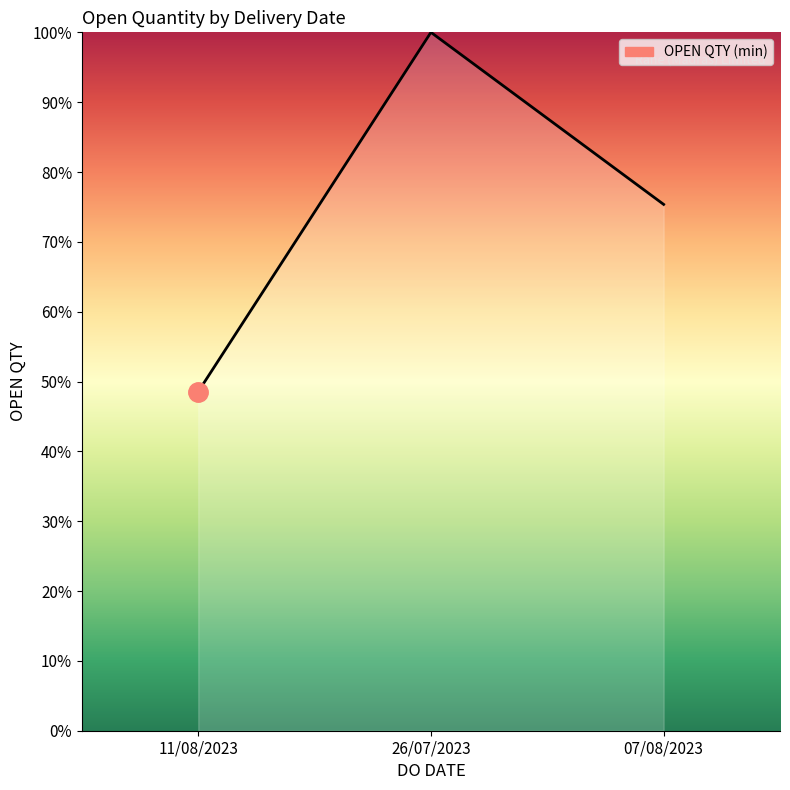

List the labels in order of value, largest first.

26/07/2023, 07/08/2023, 11/08/2023